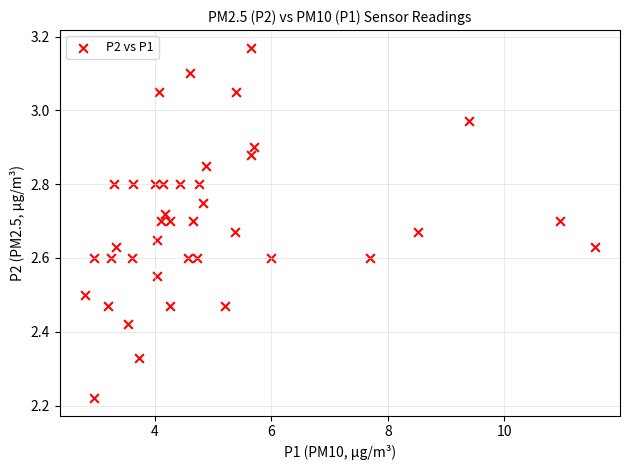

What is the range of X values (max minus min)?

8.8